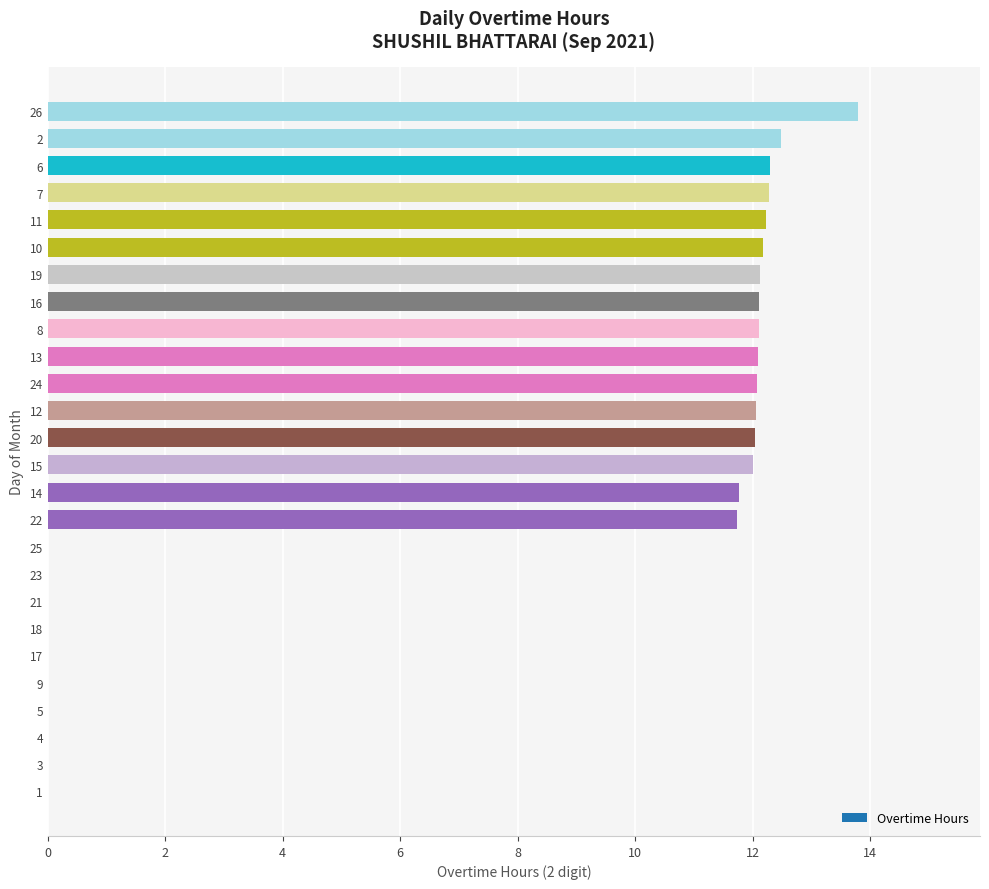

Count the number of categories in the chart.

26